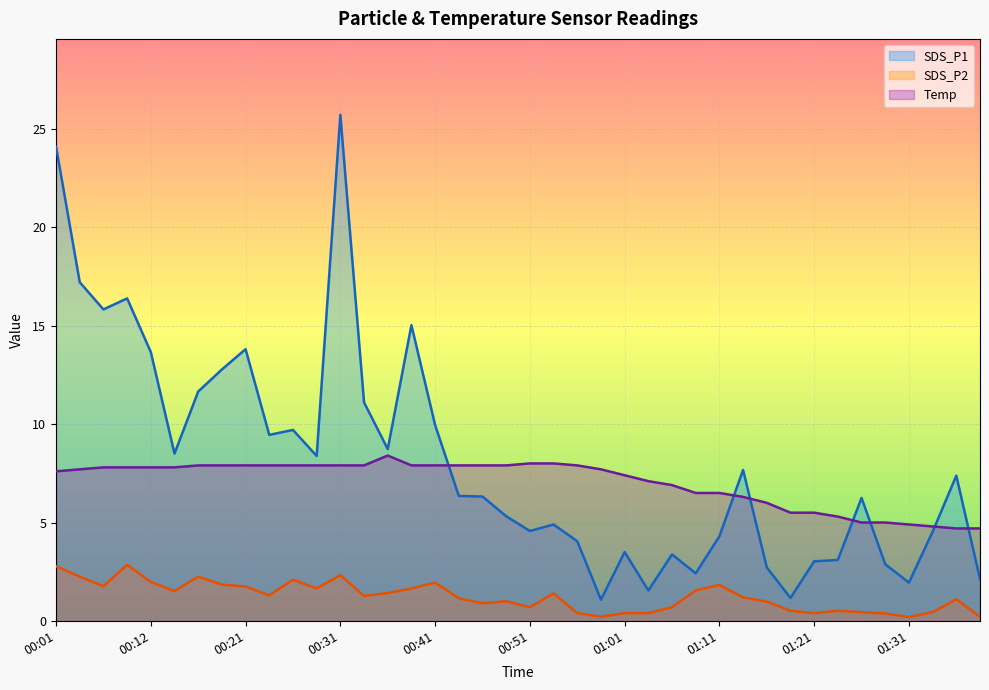

True or false: Temp and SDS_P2 intersect in this chart.

False